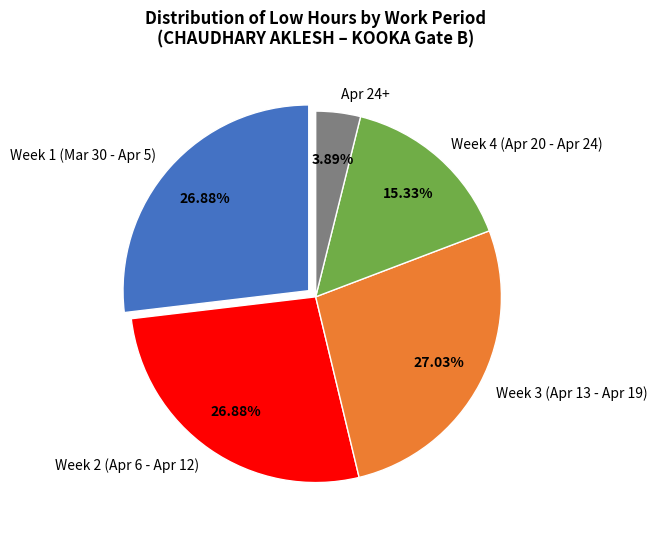

Is the sum of Week 3 (Apr 13 - Apr 19) and Week 2 (Apr 6 - Apr 12) greater than half?

Yes